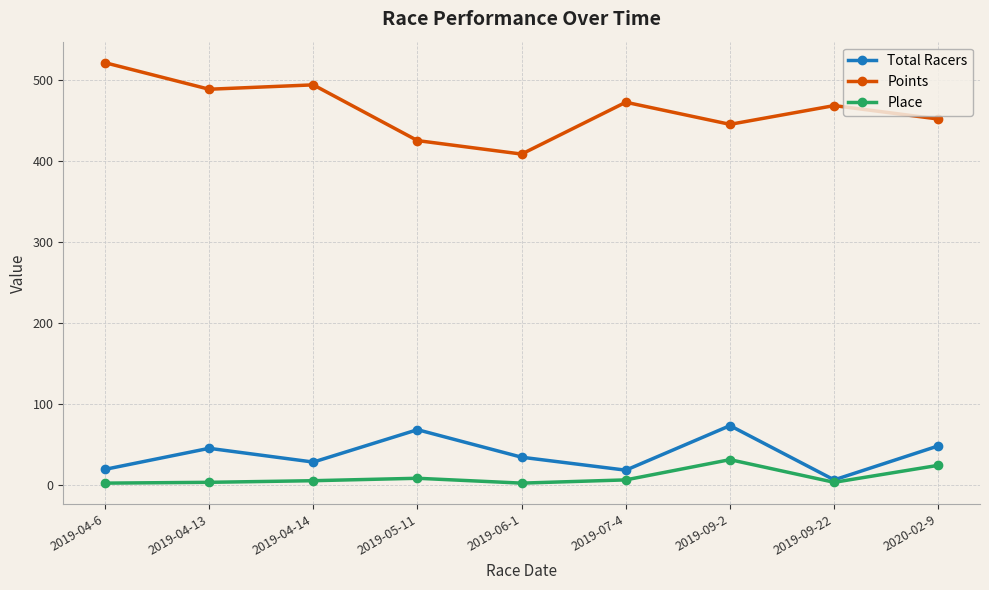

True or false: Total Racers and Points cross at least once.

False